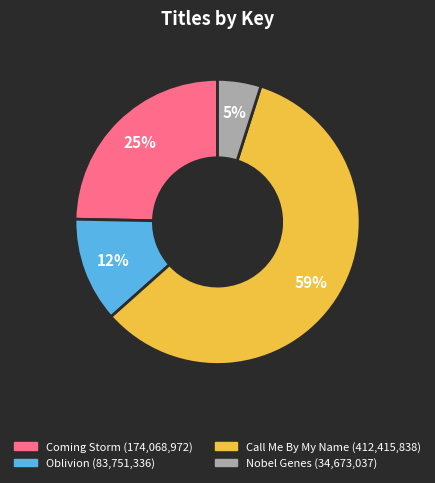

How many segments does this pie chart have?

4